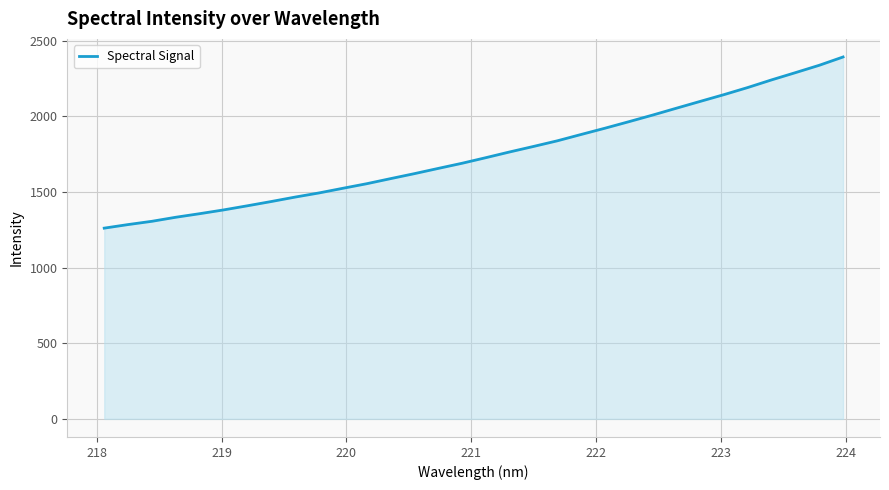

What is the greatest value displayed?

2391.9